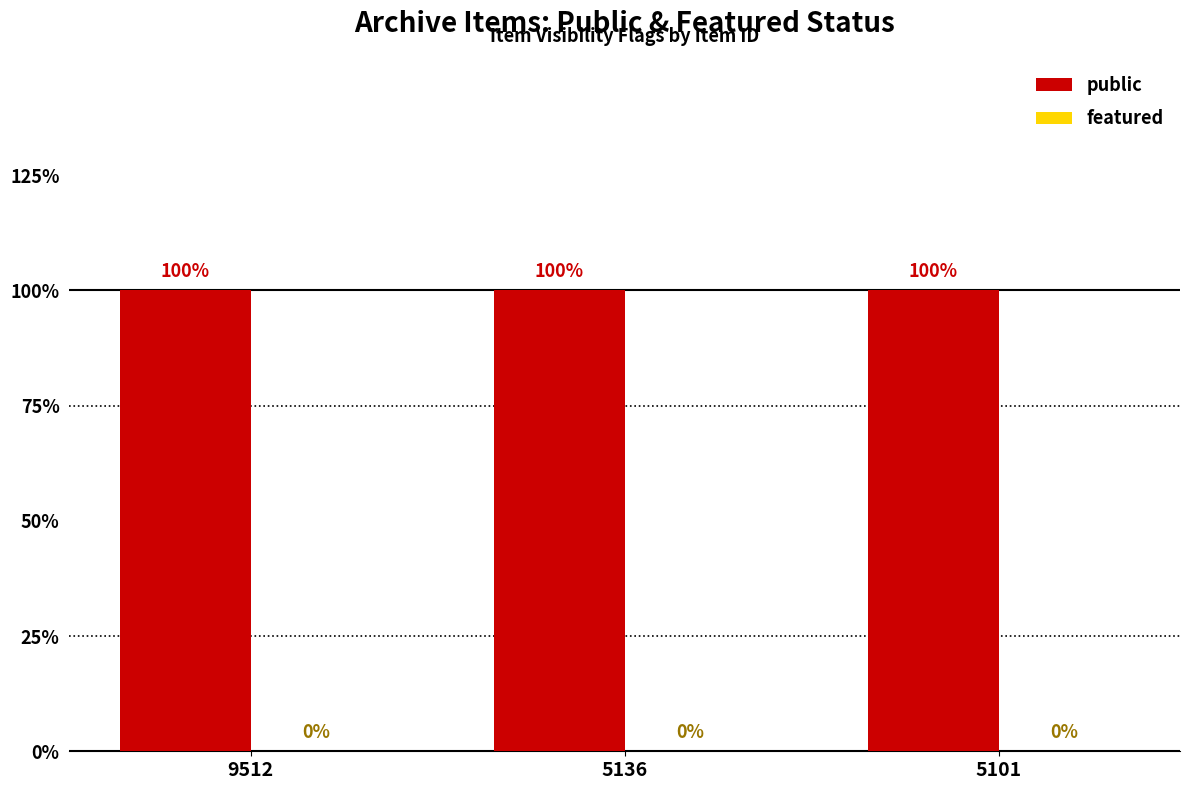

Reading left to right, what are all the values shown in this chart?

public: 9512=1	5136=1	5101=1
featured: 9512=0	5136=0	5101=0